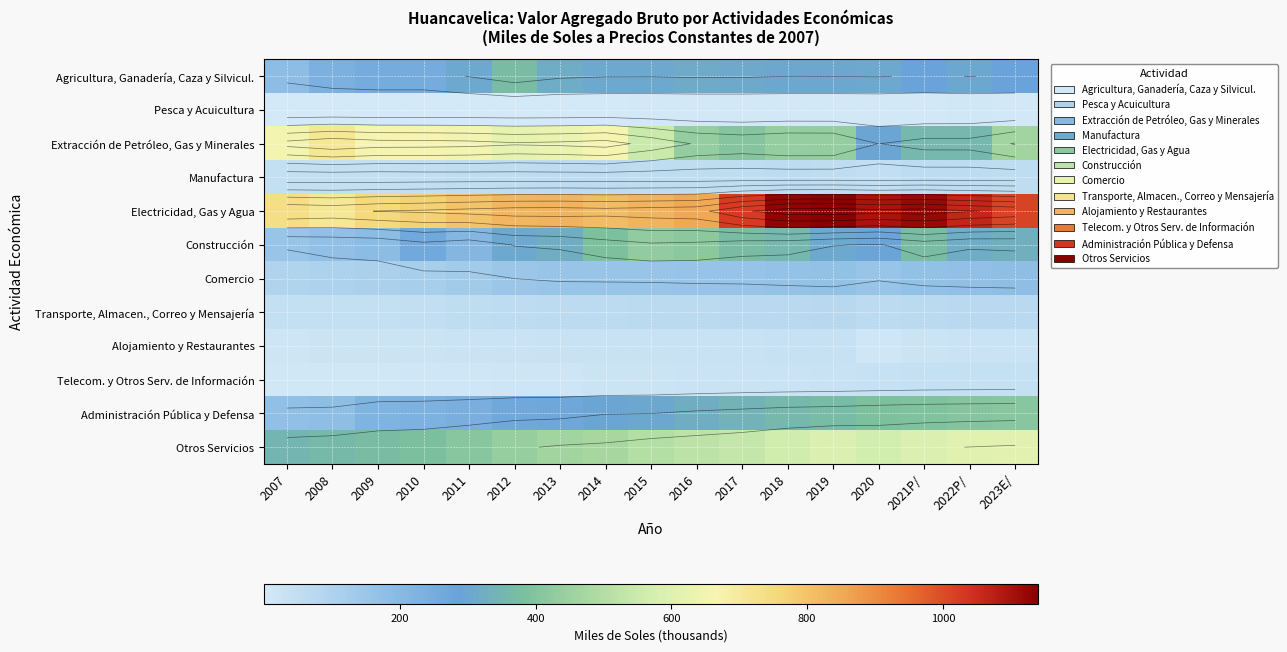

What value does the Transporte, Almacen., Correo y Mensajería series have at 2019?

77.2